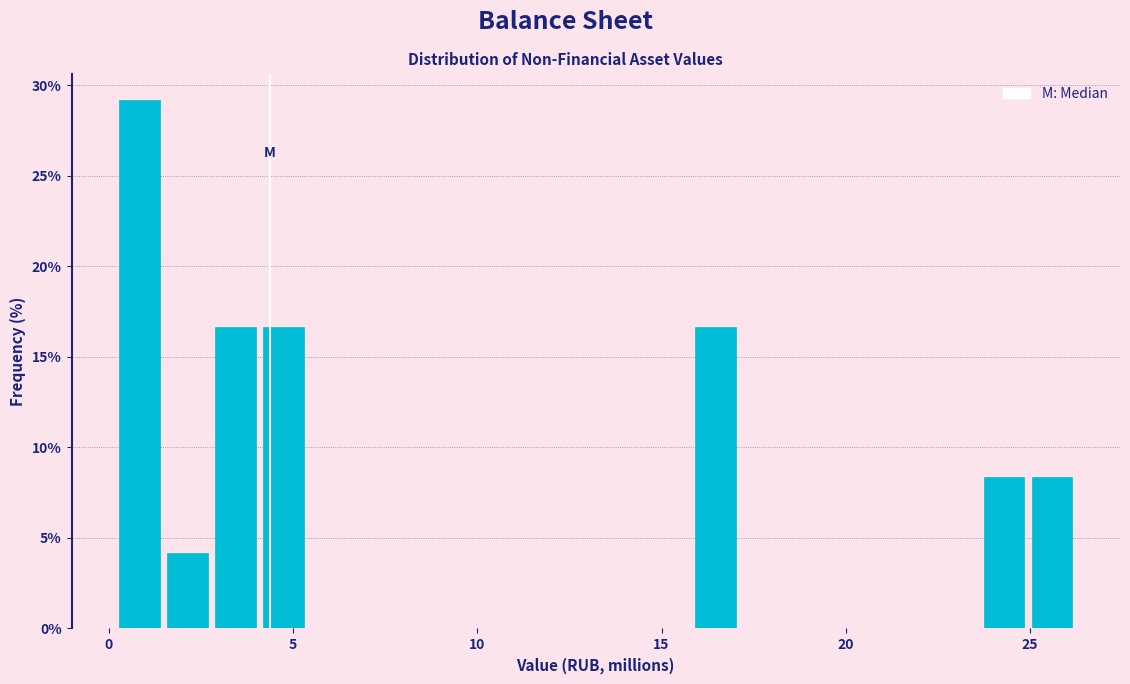

Read against the x-axis, roughly where is the centre of the tallest bar?

1.0